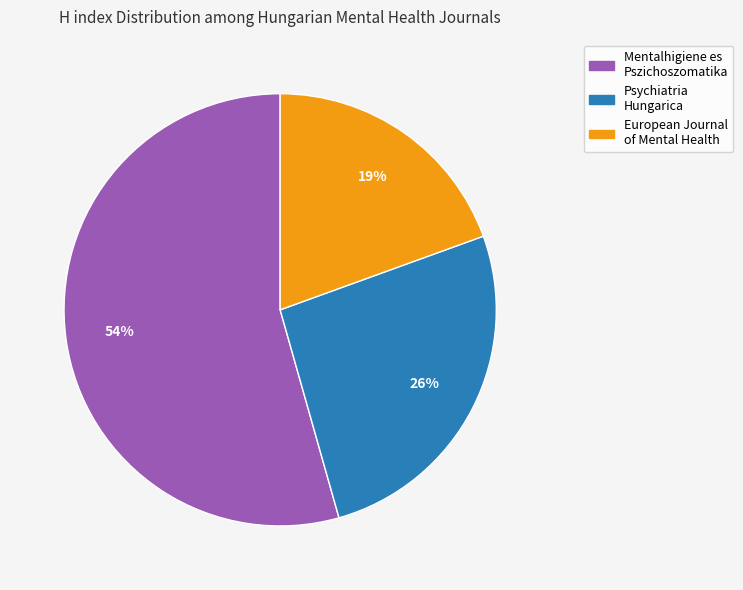

To the nearest percent, what is the combined percentage of Psychiatria Hungarica and Mentalhigiene es Pszichoszomatika?

81%